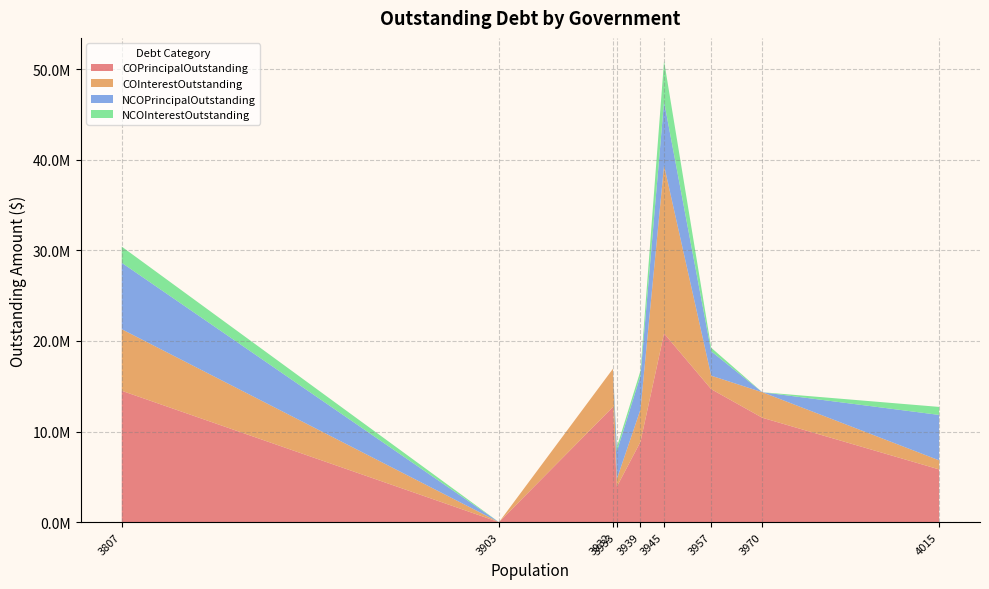

Reading left to right, list all the values displayed in this chart.

COPrincipalOutstanding: Farmersville=5820000.0	Coleman=11520000.0	Cisco=14675000.0	Clyde=20825000.0	Colorado City=8865000.0	Wills Point=3920000.0	Castle Hills=12710000.0	Sullivan=0.0	Springtown=14495000.0
COInterestOutstanding: Farmersville=1001568.1	Coleman=2815642.7	Cisco=1487450.8	Clyde=18541778.1	Colorado City=3569969.5	Wills Point=845291.8	Castle Hills=4218093.8	Sullivan=0.0	Springtown=6793431.5
NCOPrincipalOutstanding: Farmersville=5010000.0	Coleman=0.0	Cisco=2690000.0	Clyde=7040000.0	Colorado City=3720000.0	Wills Point=3050000.0	Castle Hills=0.0	Sullivan=0.0	Springtown=7330000.0
NCOInterestOutstanding: Farmersville=883770.1	Coleman=0.0	Cisco=393493.0	Clyde=4481697.6	Colorado City=538261.8	Wills Point=462962.5	Castle Hills=0.0	Sullivan=0.0	Springtown=1785014.5